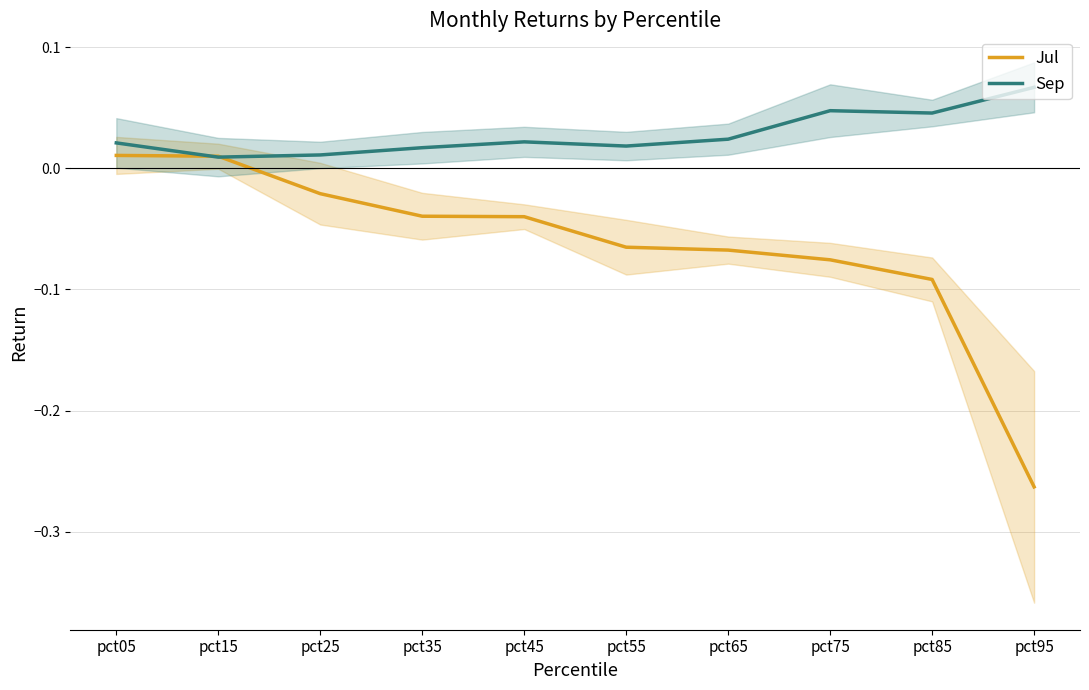

Reading left to right, what are all the values shown in this chart?

Jul: pct05=0.0	pct15=0.0	pct25=-0.0	pct35=-0.0	pct45=-0.0	pct55=-0.1	pct65=-0.1	pct75=-0.1	pct85=-0.1	pct95=-0.3
Sep: pct05=0.0	pct15=0.0	pct25=0.0	pct35=0.0	pct45=0.0	pct55=0.0	pct65=0.0	pct75=0.0	pct85=0.0	pct95=0.1